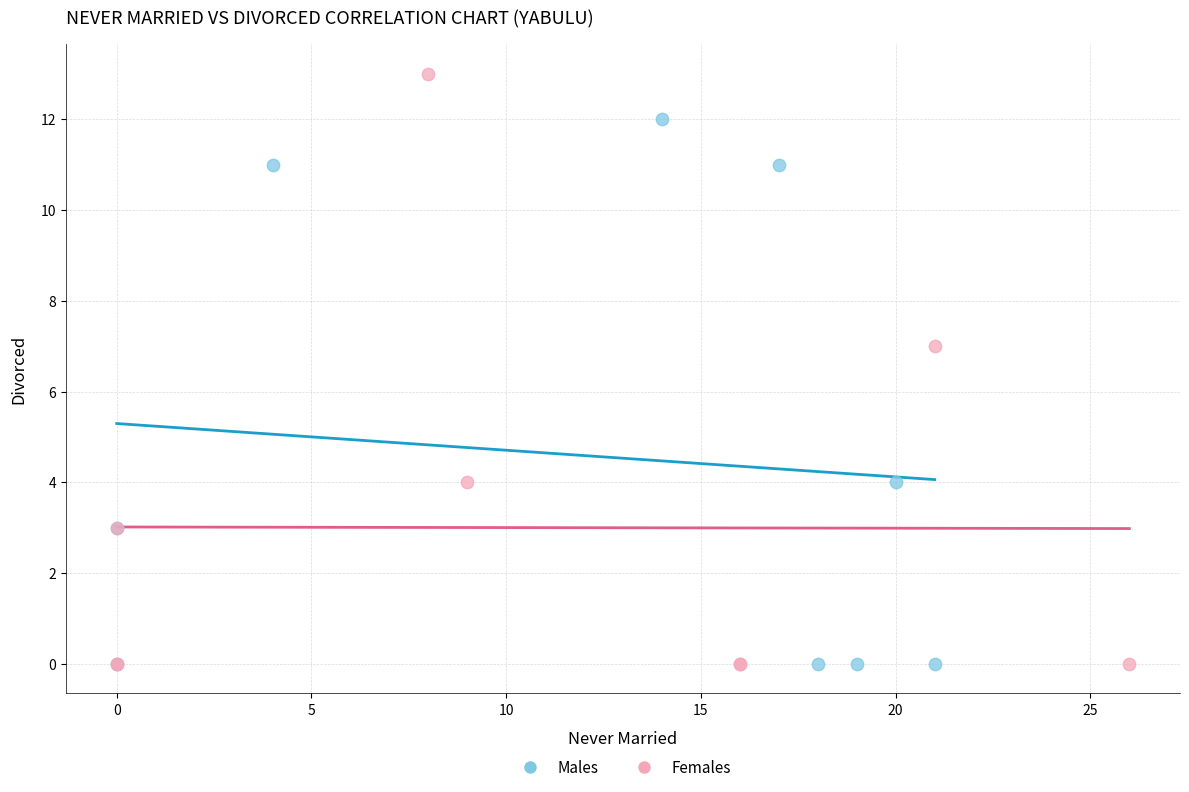

Which series has the widest spread of Y values?

Females